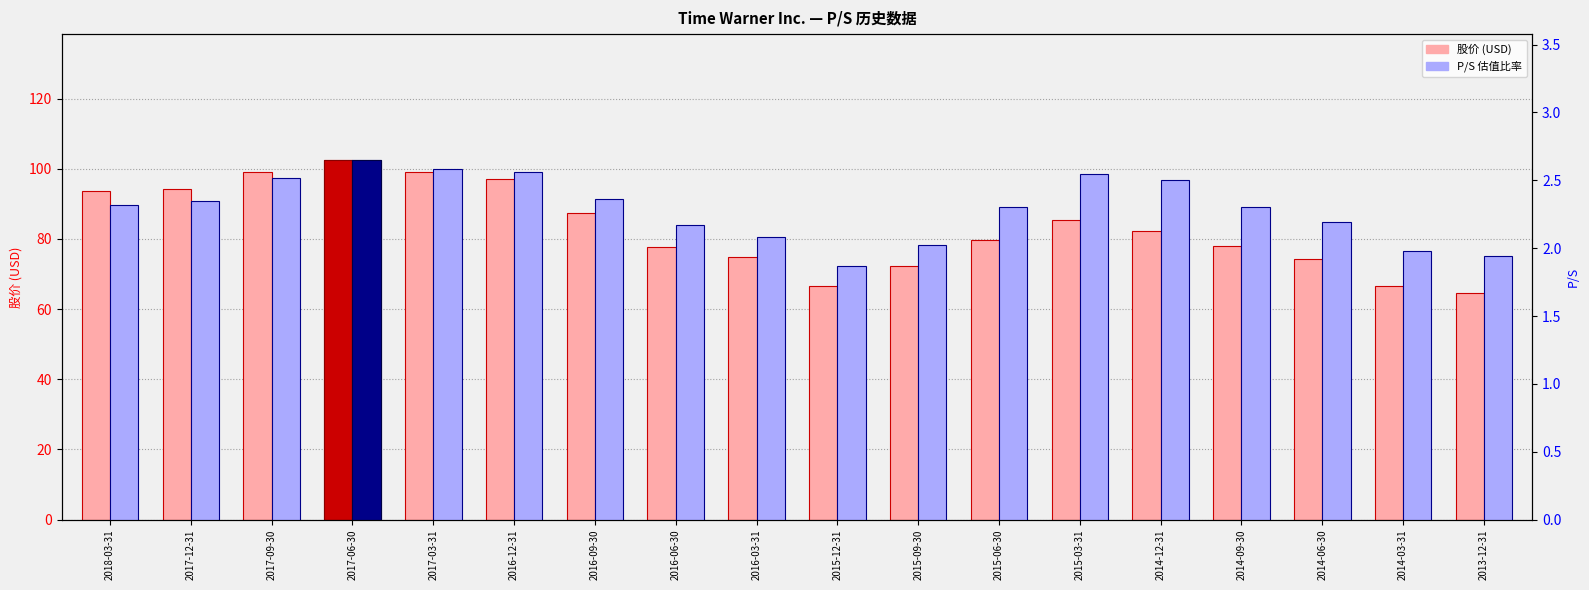

How many bars are there in each group?

2